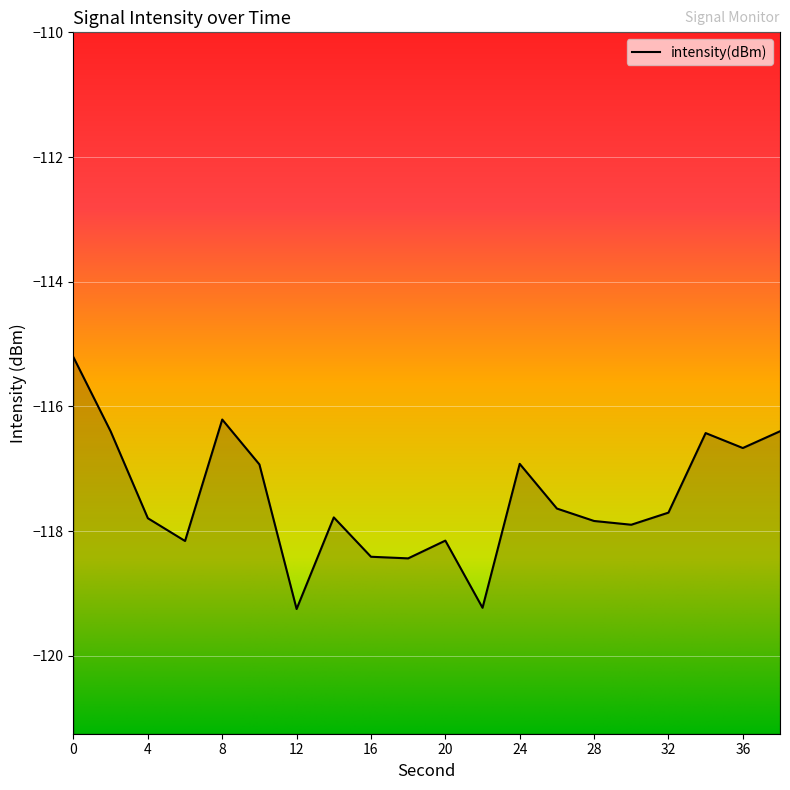

Reading left to right, list all the values displayed in this chart.

0=-115.2	2=-116.4	4=-117.8	6=-118.2	8=-116.2	10=-116.9	12=-119.2	14=-117.8	16=-118.4	18=-118.4	20=-118.2	22=-119.2	24=-116.9	26=-117.6	28=-117.8	30=-117.9	32=-117.7	34=-116.4	36=-116.7	38=-116.4